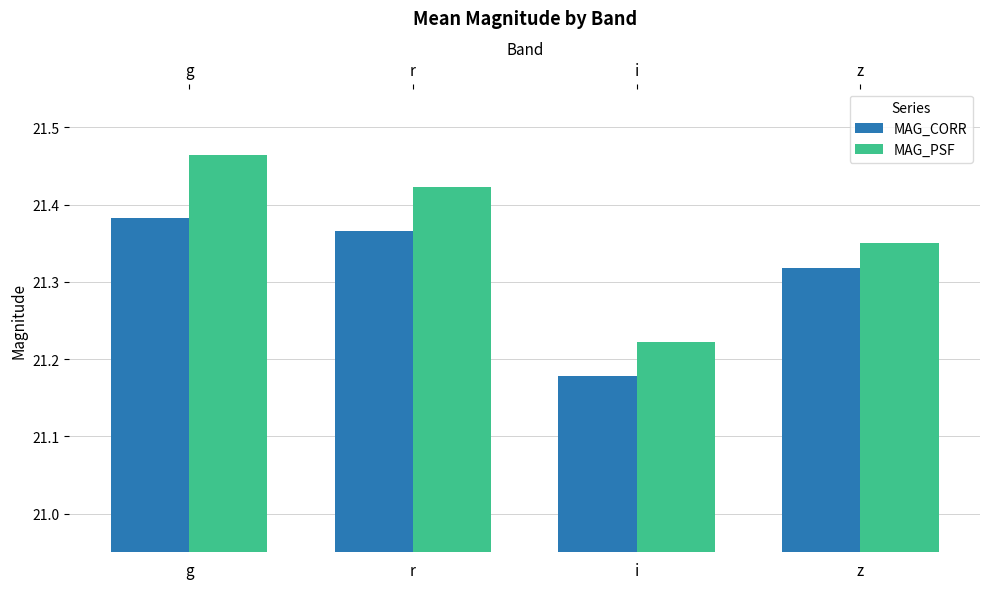

Is the value of MAG_CORR at g greater than the value of MAG_PSF at r?

No